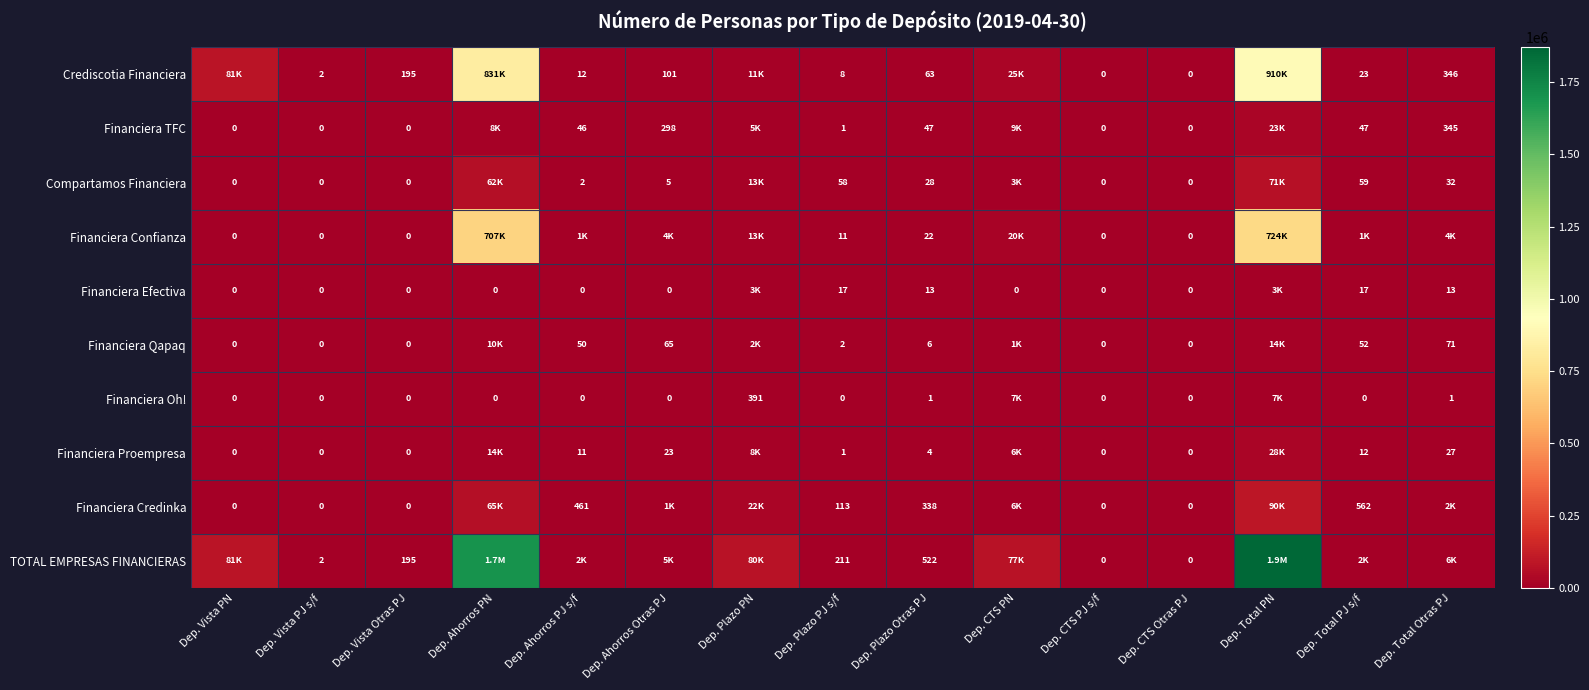

What is the sum of the Financiera Proempresa values at Dep. Total Otras PJ and Dep. Vista PJ s/f?

27